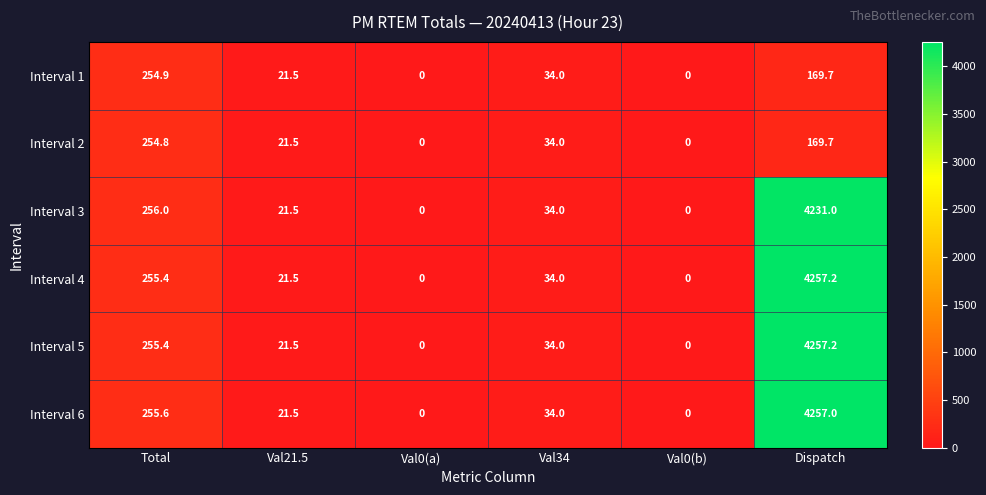

The value of Interval 4 at Total is 255.4. True or false?

True